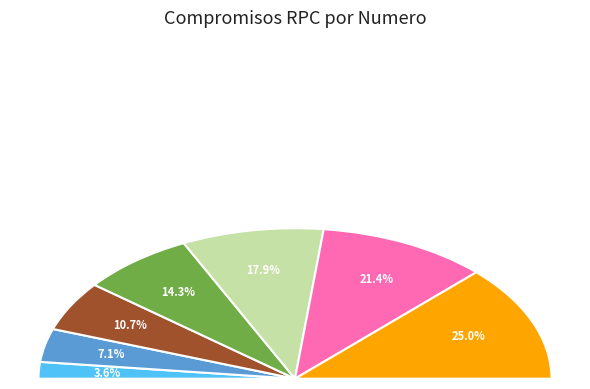

Rank the categories by value from highest to lowest.

No. 7, No. 6, No. 5, No. 4, No. 3, No. 2, No. 1